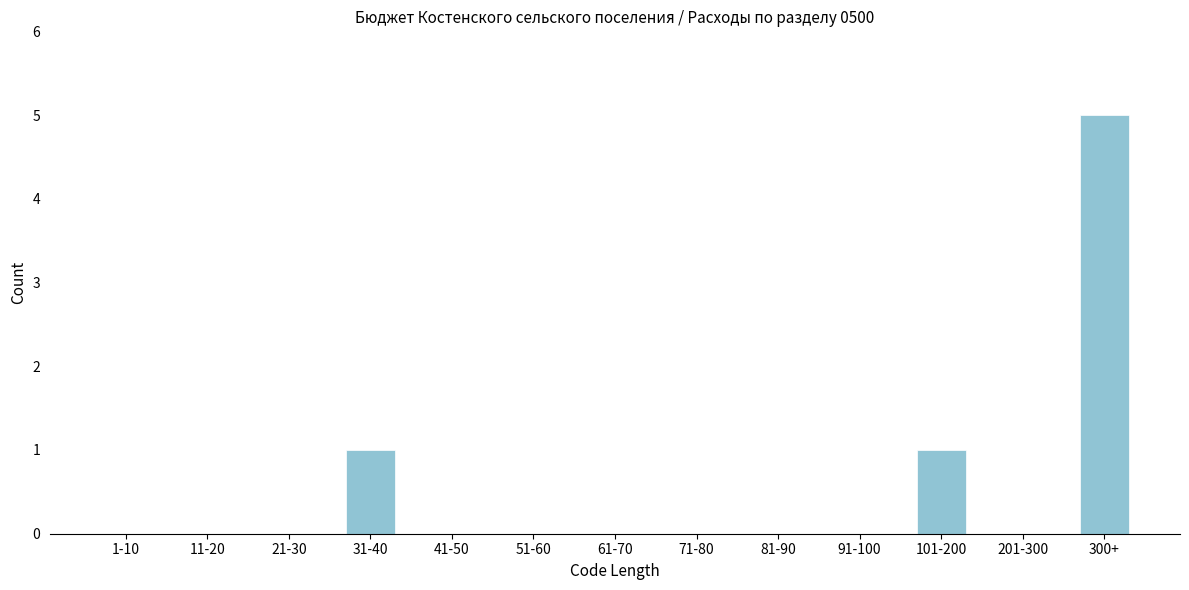

Reading left to right, list all the values displayed in this chart.

1-10=0	11-20=0	21-30=0	31-40=1	41-50=0	51-60=0	61-70=0	71-80=0	81-90=0	91-100=0	101-200=1	201-300=0	300+=5